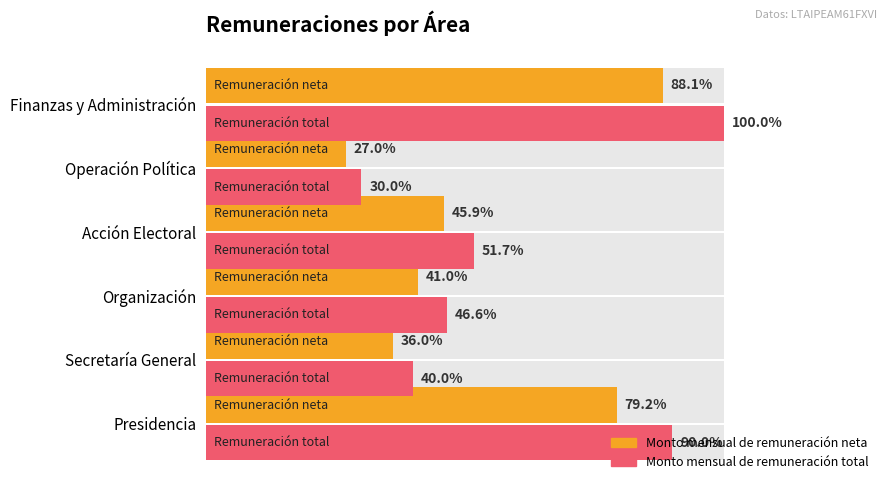

Is it true that Monto mensual de remuneración total equals 46.6 at Organización?

True